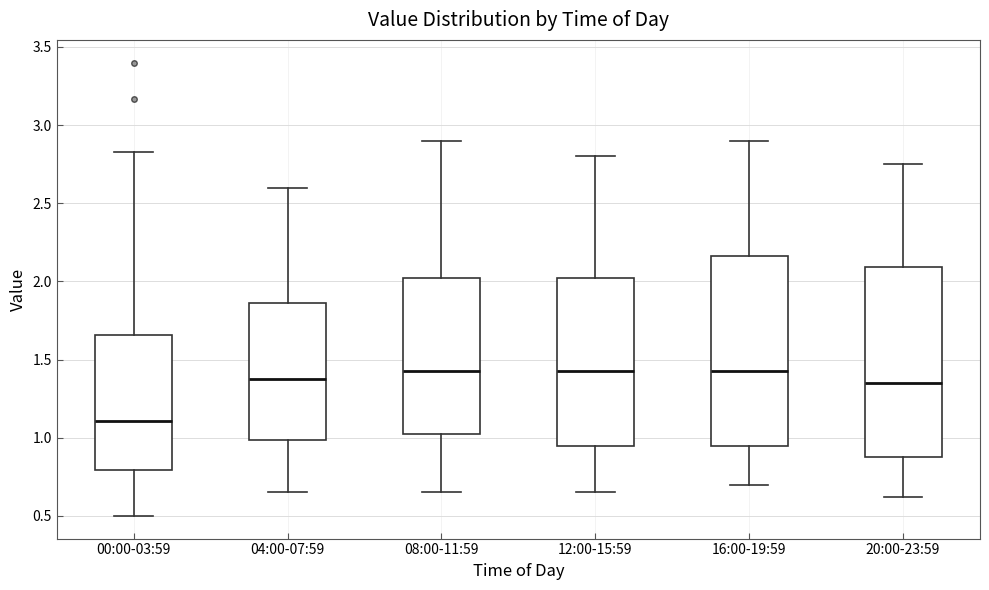

Reading left to right, transcribe this box plot: for each box, give where its median line is, the range the box spans, and where its two whiskers end, as read against the y-axis. The values are not printed on the chart, so give them approximately, as read against the axis.

00:00-03:59: median 1.10, box 0.80 to 1.65, whiskers 0.50 to 2.85
04:00-07:59: median 1.40, box 1.00 to 1.85, whiskers 0.65 to 2.60
08:00-11:59: median 1.45, box 1.05 to 2.05, whiskers 0.65 to 2.90
12:00-15:59: median 1.45, box 0.95 to 2.05, whiskers 0.65 to 2.80
16:00-19:59: median 1.45, box 0.95 to 2.15, whiskers 0.70 to 2.90
20:00-23:59: median 1.35, box 0.90 to 2.10, whiskers 0.60 to 2.75